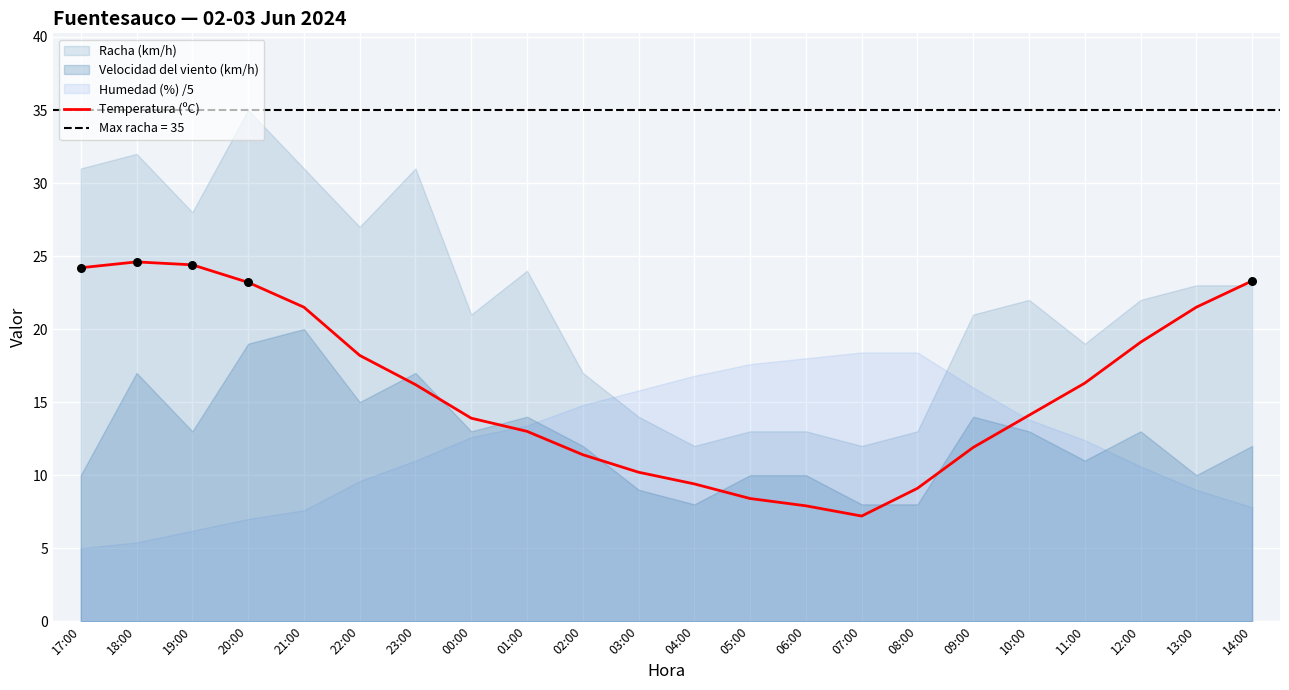

Between 05:00 and 14:00, which is larger?

14:00